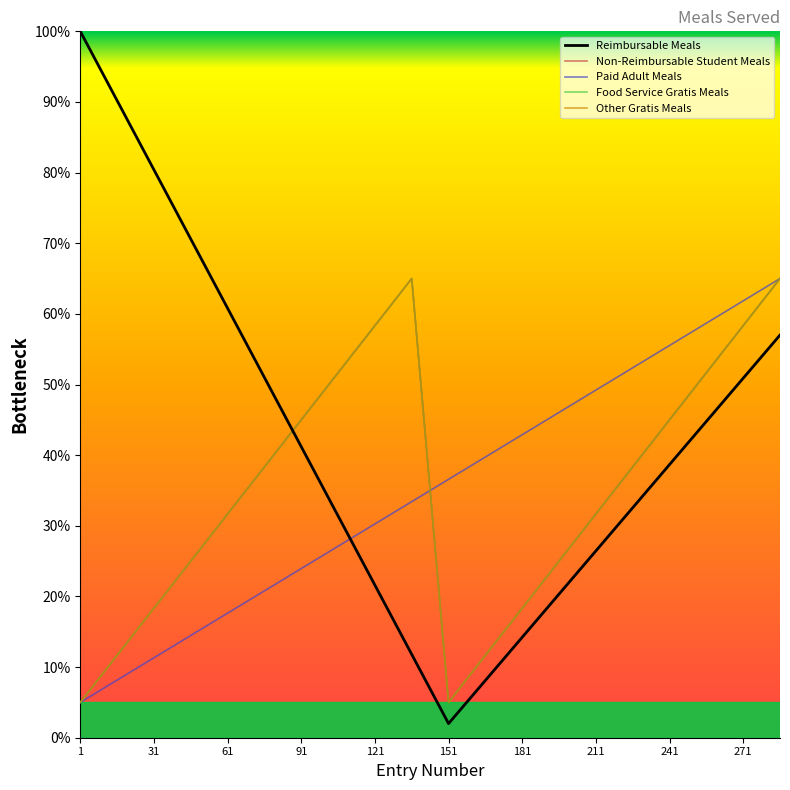

Is this an area chart (filled region under the line)?

No